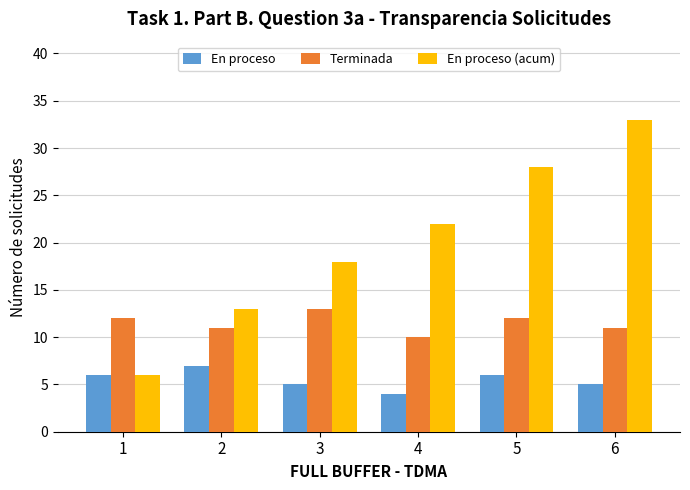

What is the difference between the second highest and second lowest values in the En proceso series?

1